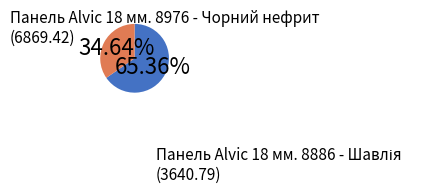

Does any single category account for the majority?

Yes